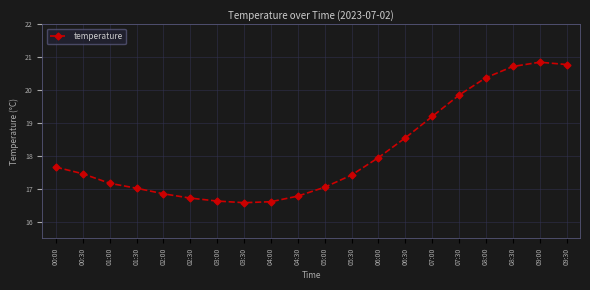

What is the greatest value displayed?

20.9